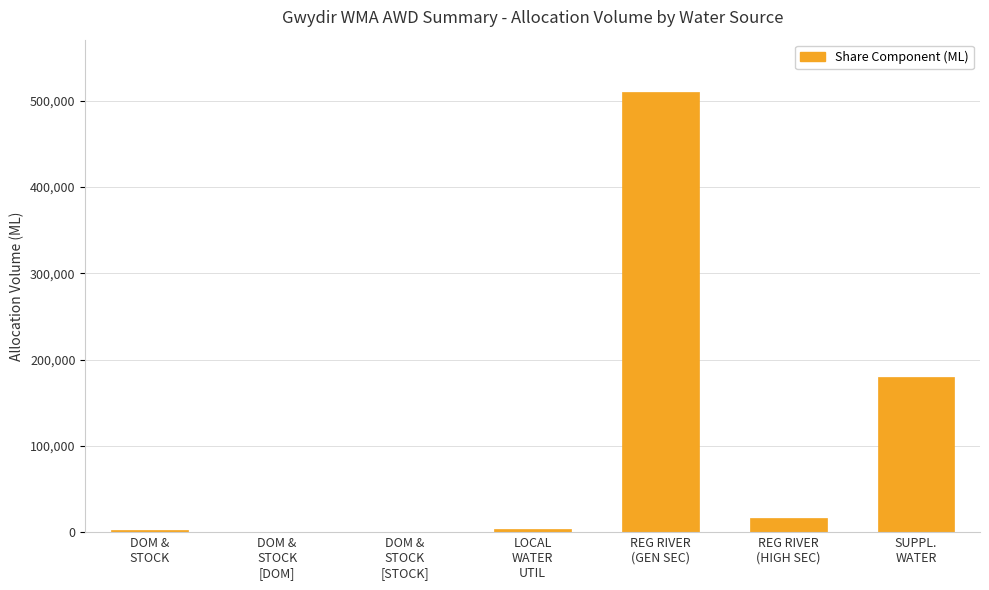

Count the number of data series in this chart.

1